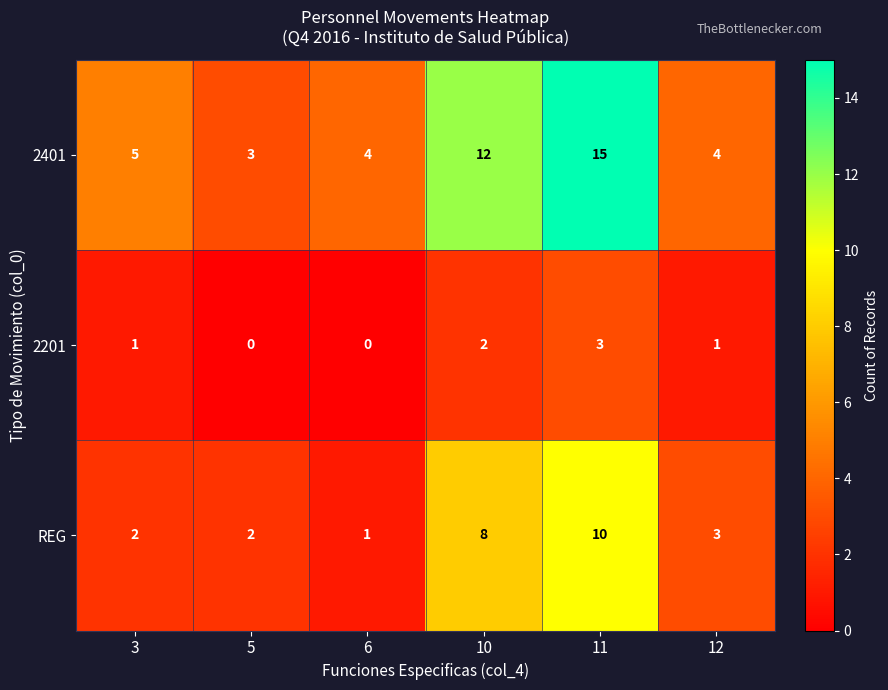

At which label is 2401 closest to 9?

10